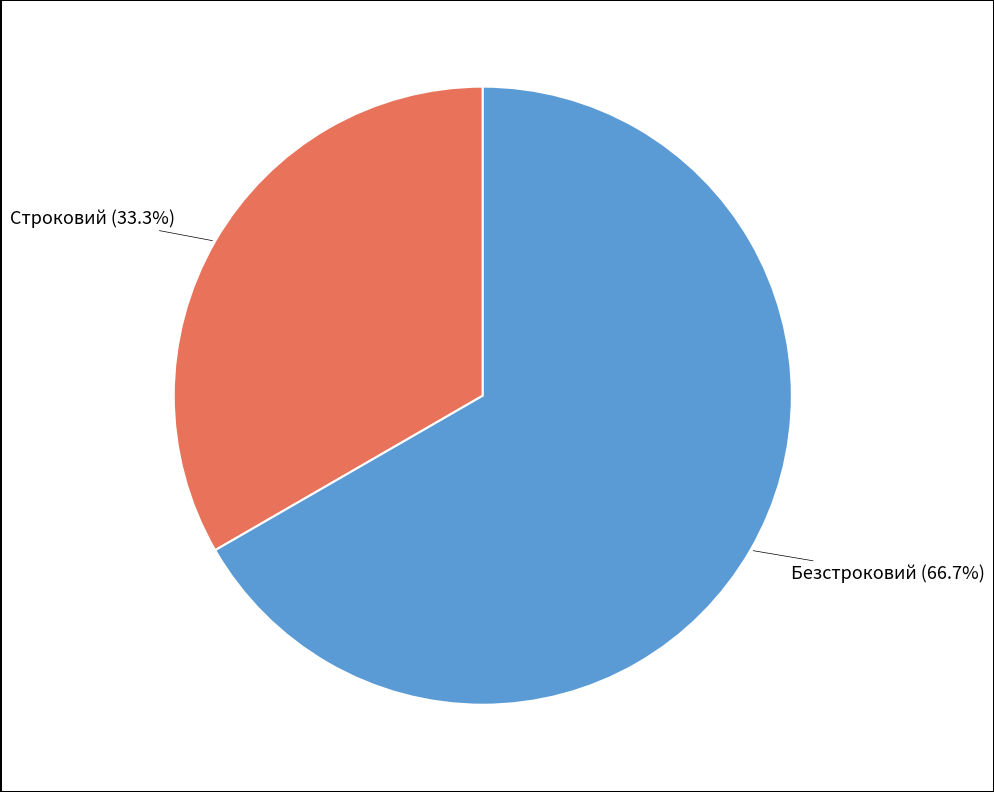

Is there any slice that represents more than half of the pie?

Yes